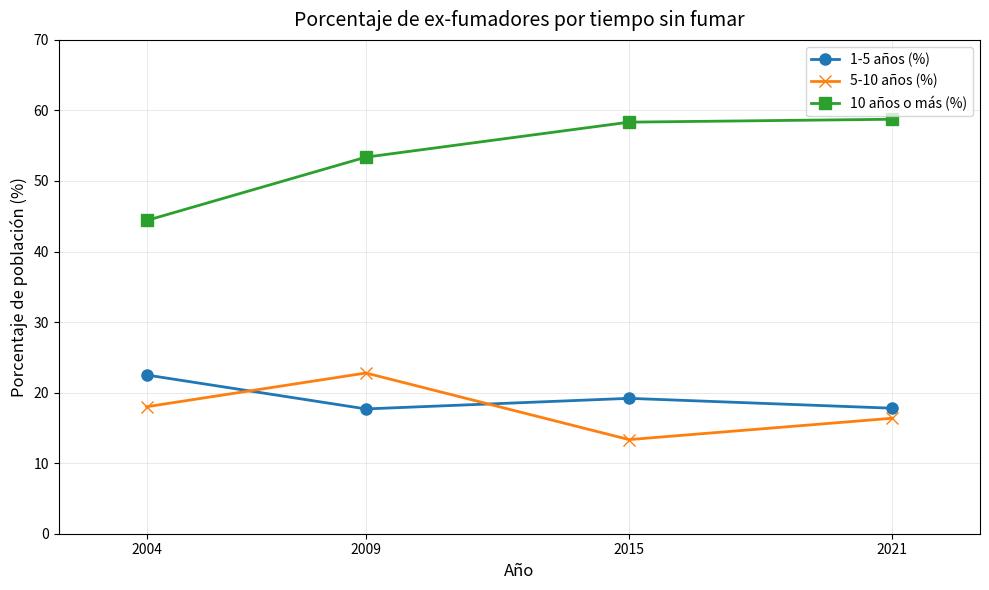

Rank the series at 2004 from highest to lowest value.

10 años o más (%), 1-5 años (%), 5-10 años (%)